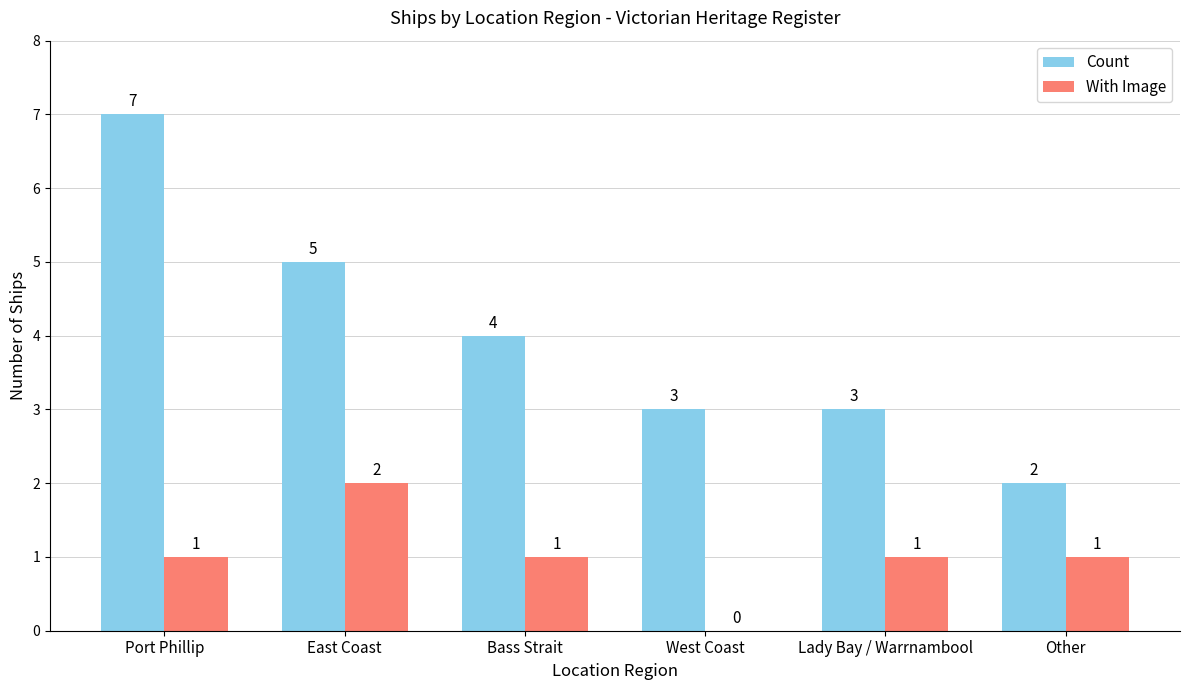

Are the bars horizontal?

No